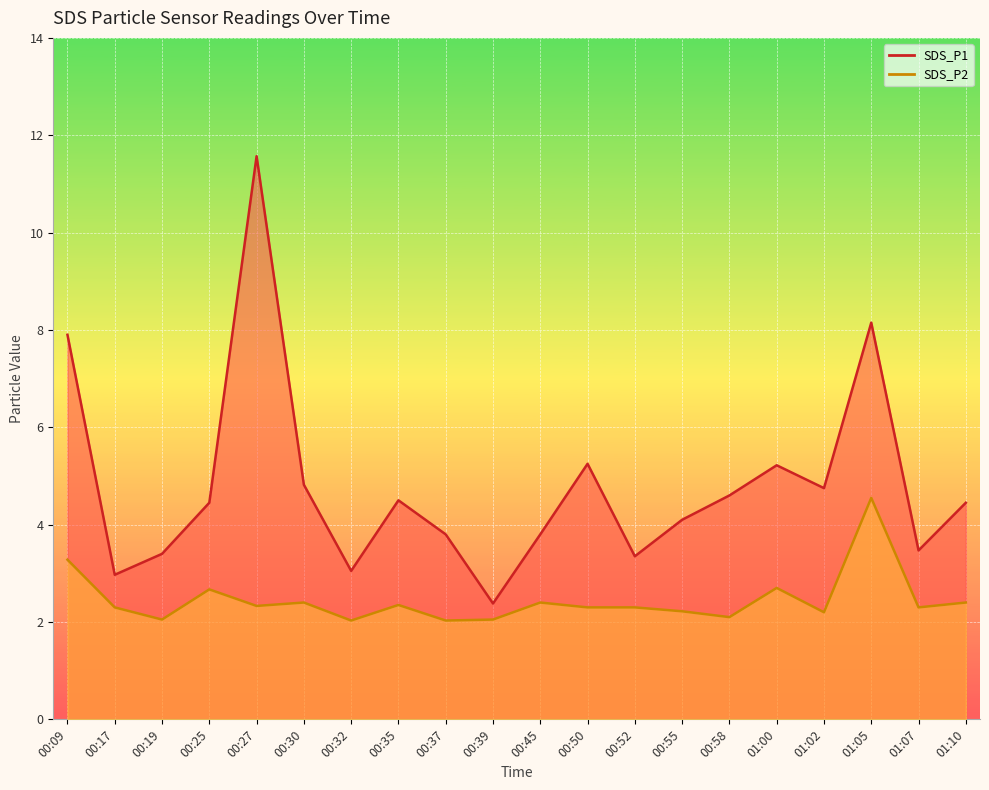

True or false: SDS_P2 has a value of 1.5 at 00:50.

False